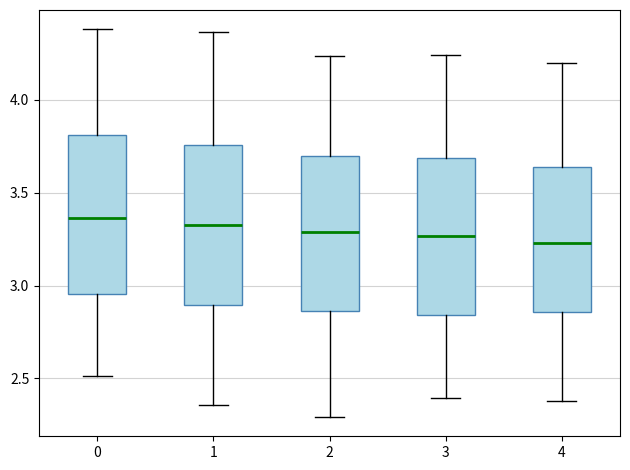

Where does the median line of the box at x = 1 sit on the y-axis? The values are not printed on the chart, so give them approximately, as read against the axis.

3.30